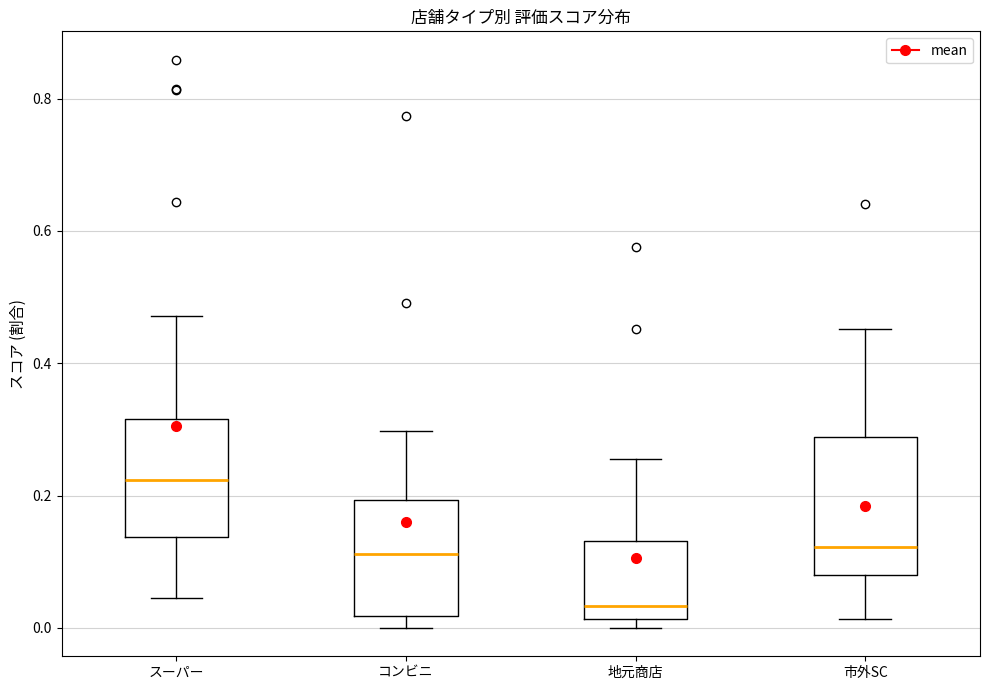

Which box's median line is the highest?

スーパー